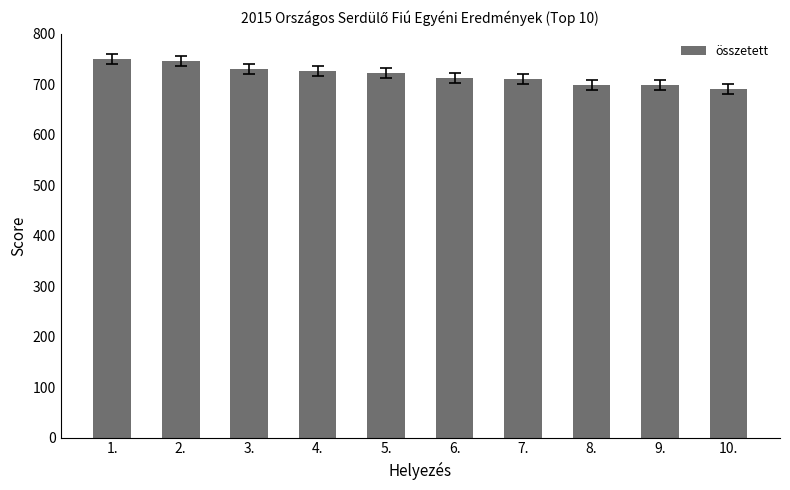

What is the ratio of the value at 6. to the value at 7.?

1.0